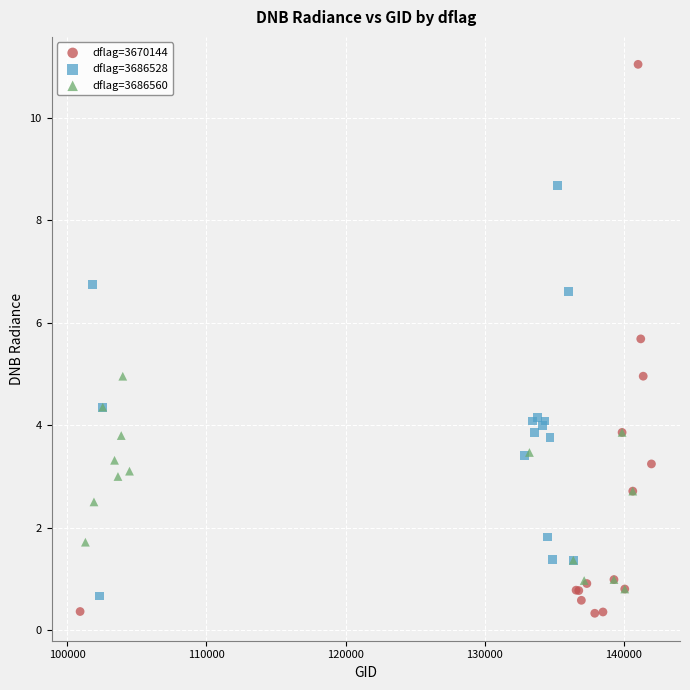

What are all the series names shown in the legend?

dflag=3670144, dflag=3686528, dflag=3686560